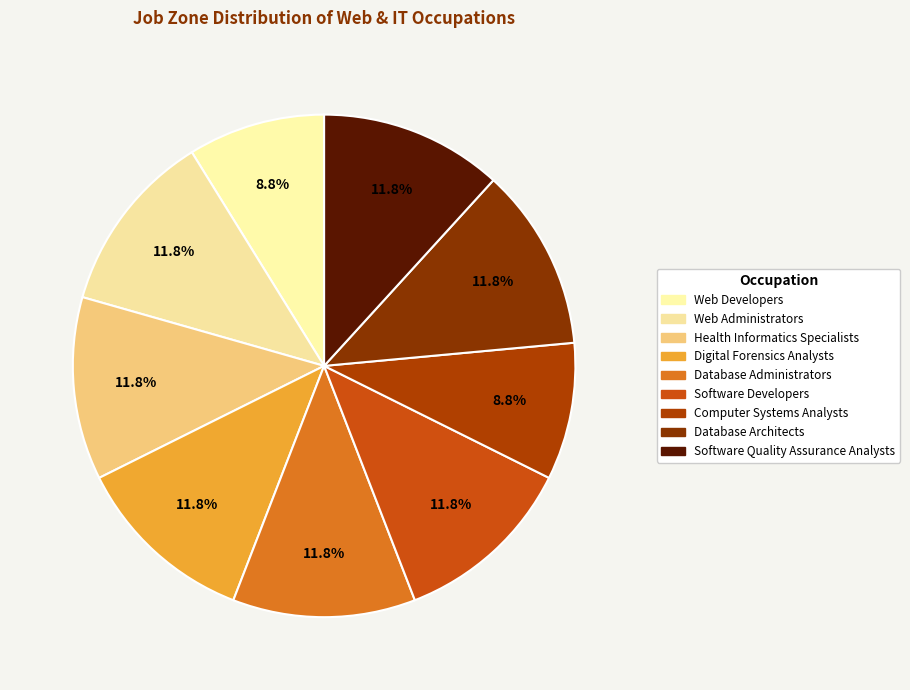

How many segments does this pie chart have?

9